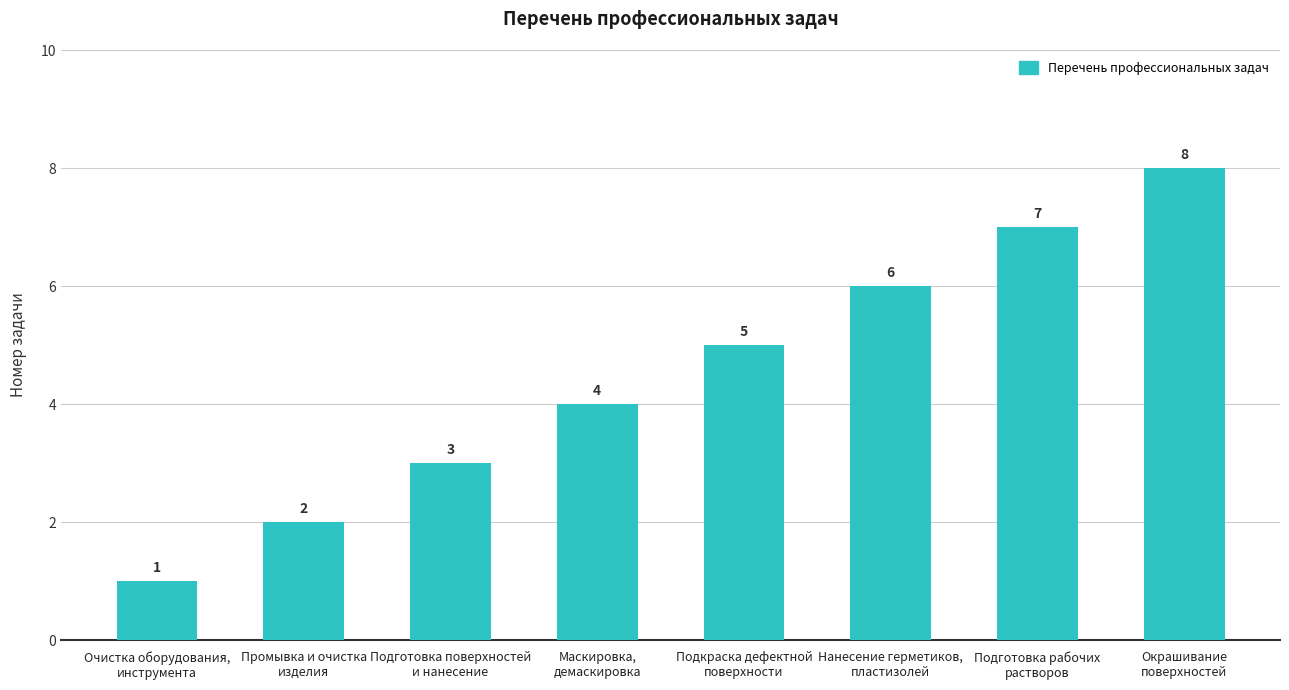

Rank the categories by value from lowest to highest.

Очистка оборудования,
инструмента, Промывка и очистка
изделия, Подготовка поверхностей
и нанесение, Маскировка,
демаскировка, Подкраска дефектной
поверхности, Нанесение герметиков,
пластизолей, Подготовка рабочих
растворов, Окрашивание
поверхностей